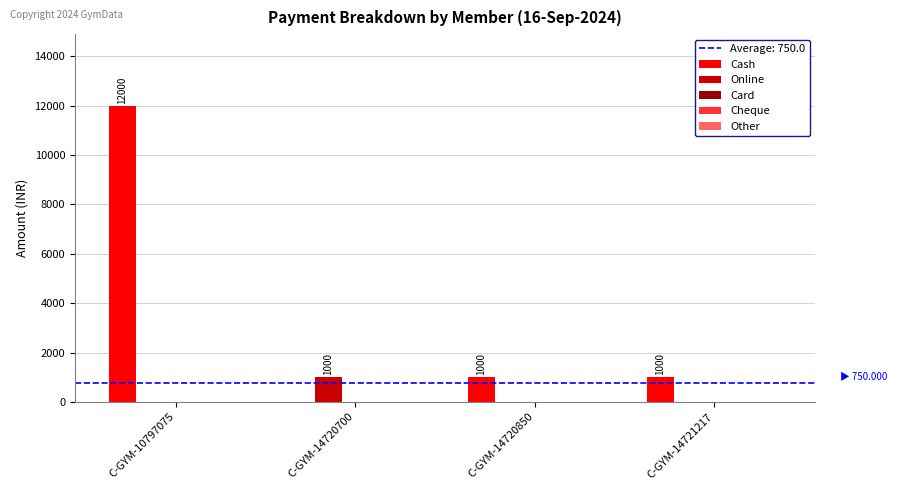

Is the value of Cash at C-GYM-10797075 greater than the value of Online at C-GYM-14720850?

Yes